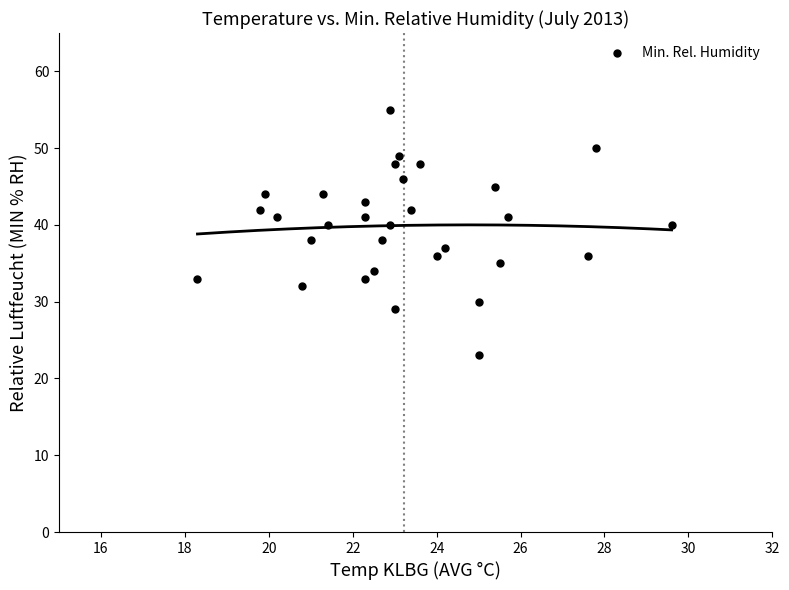

What is the range of Y values (max minus min)?

32